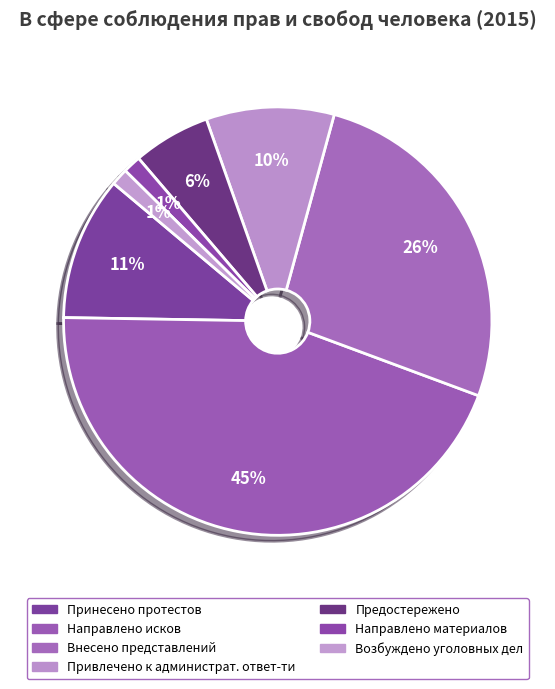

True or false: Привлечено к администрат. ответ-ти accounts for 18% of the total.

False